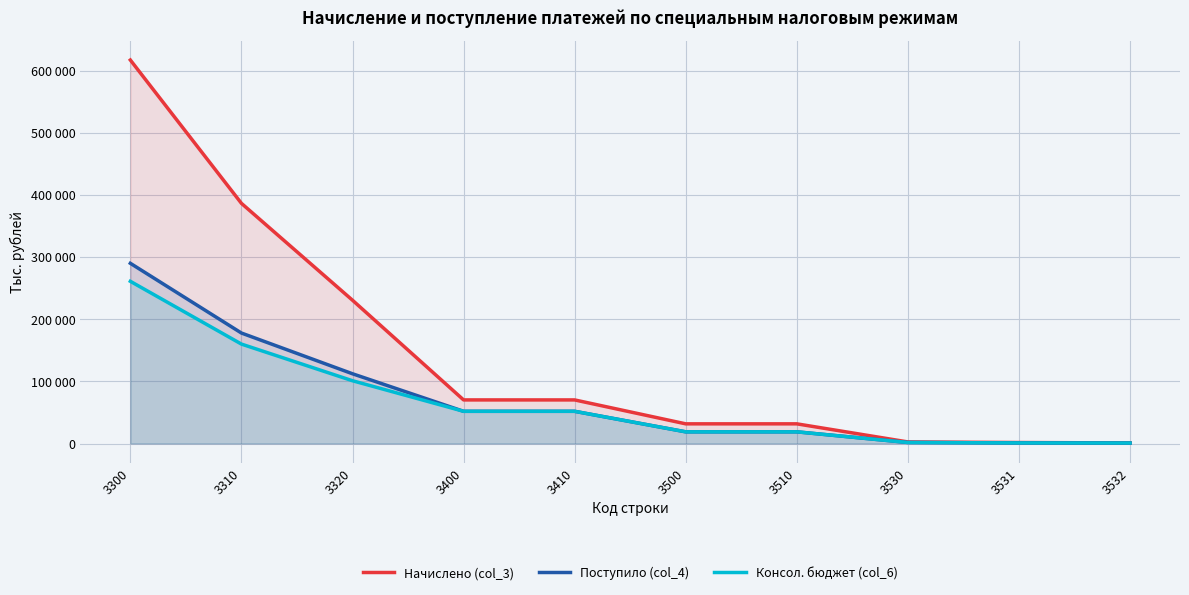

What is the lowest value of the Поступило (col_4) series?

738